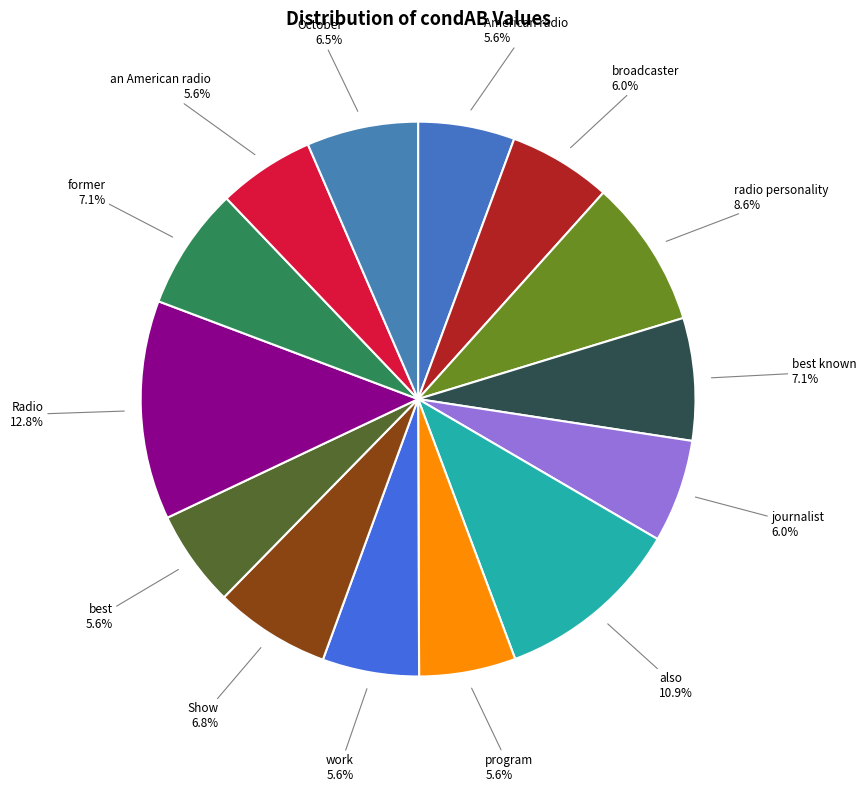

Which has a higher value, radio personality or best?

radio personality